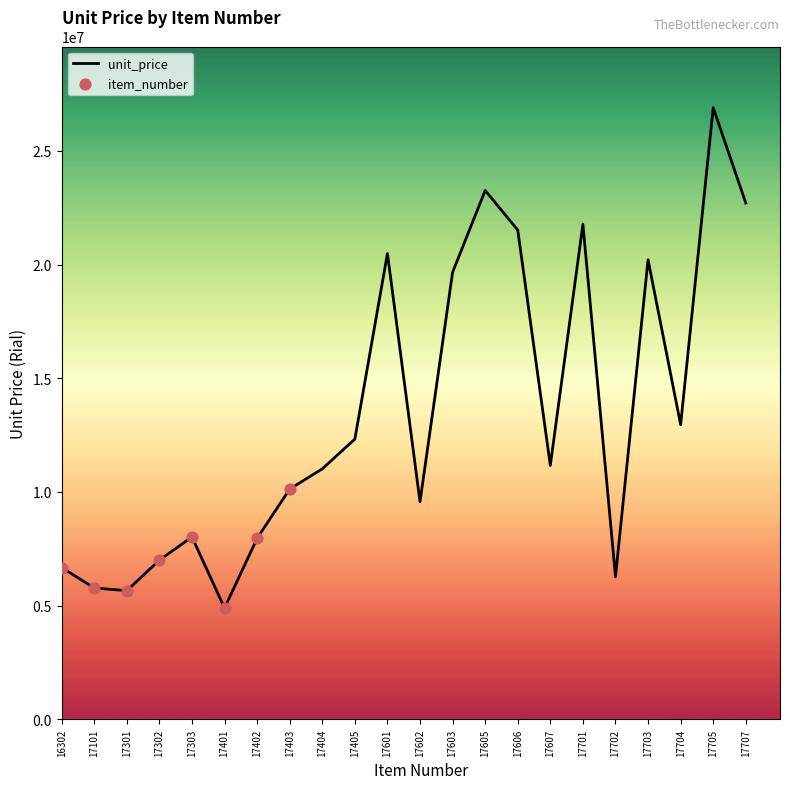

Which has a higher value, 17606 or 17701?

17701